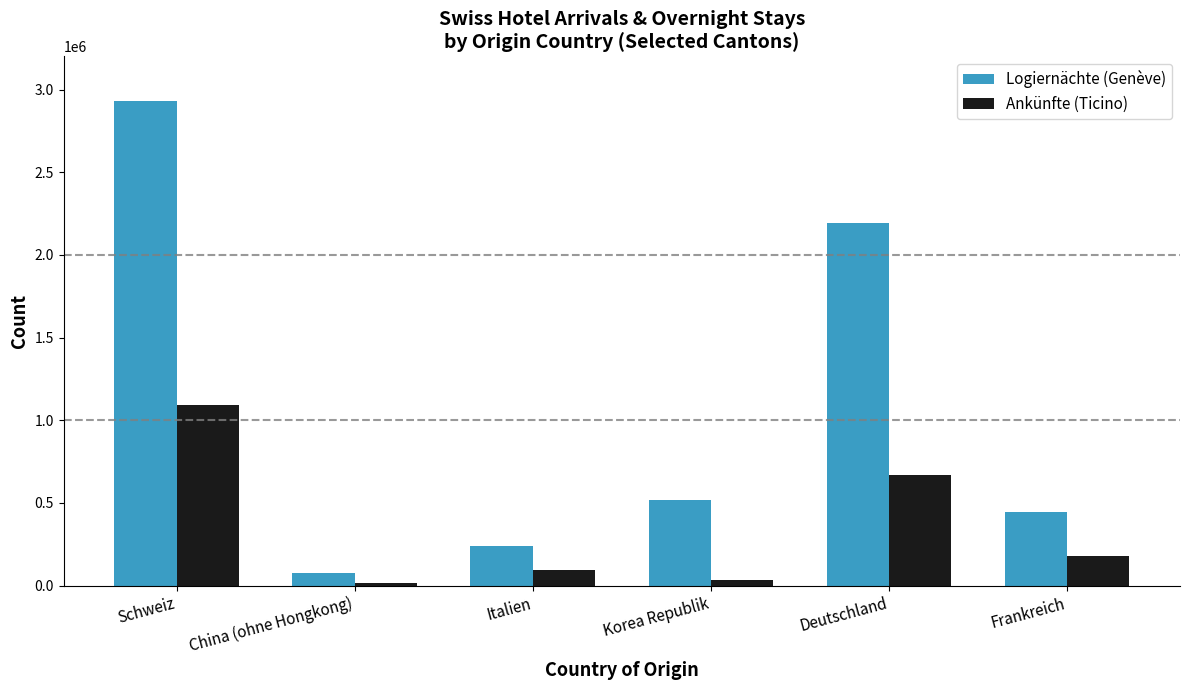

At how many categories does at least one series exceed 806342?

2